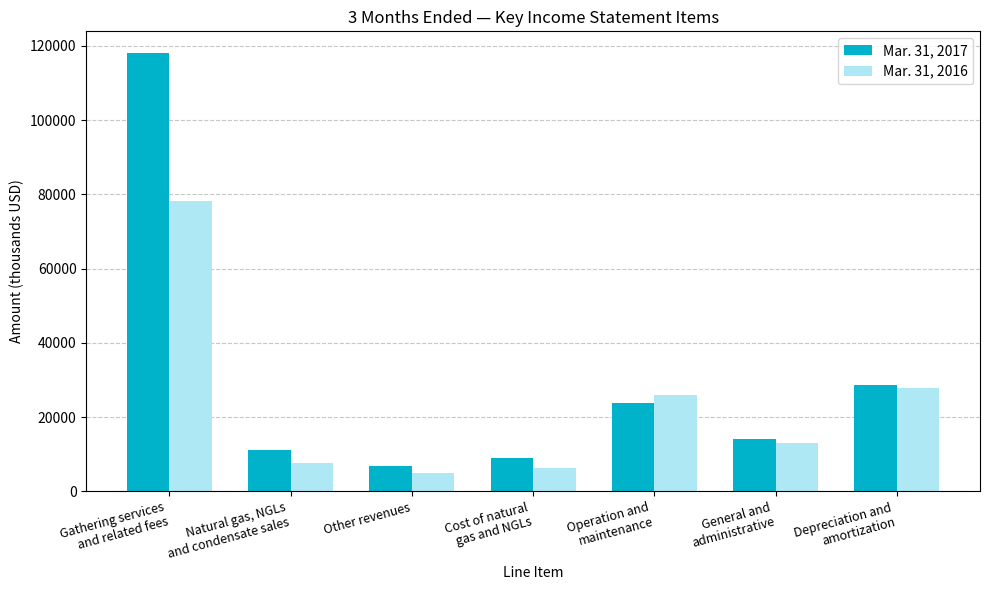

What is the average value of the Mar. 31, 2016 series?

23330